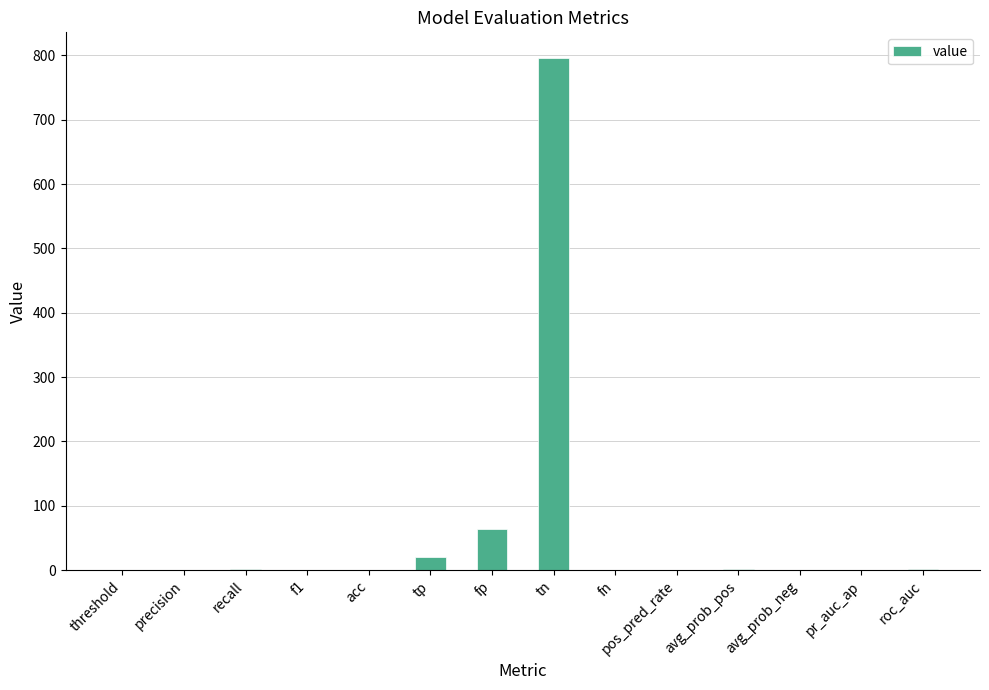

The value at tp is 20.0. True or false?

True